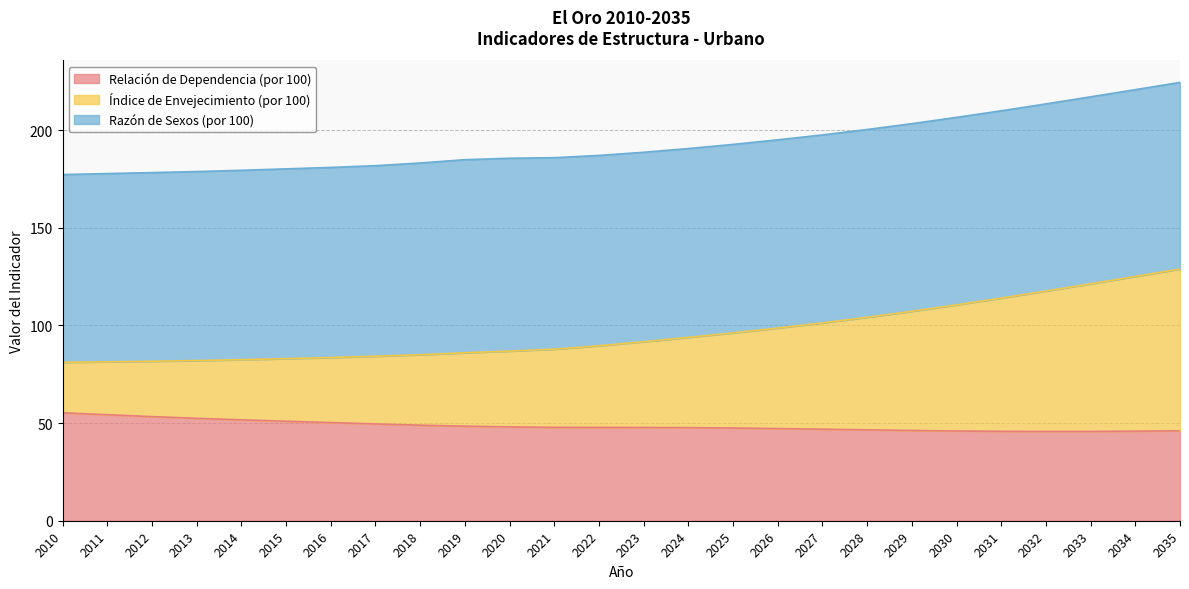

What is the minimum value for Relación de Dependencia (por 100)?

45.7